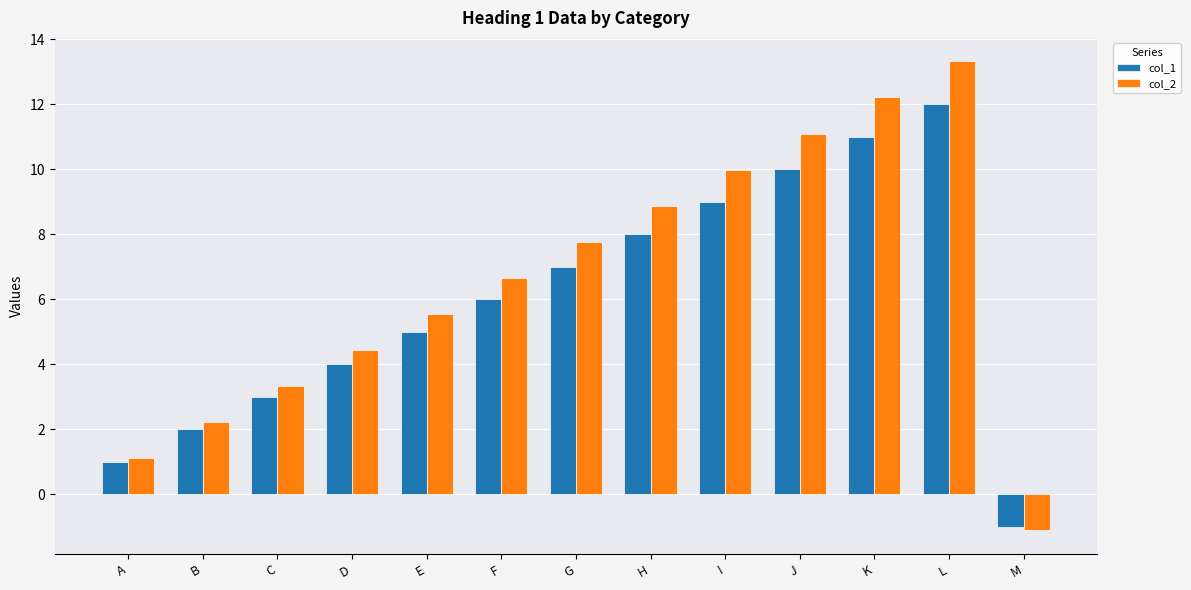

How many values in col_1 are above zero?

12